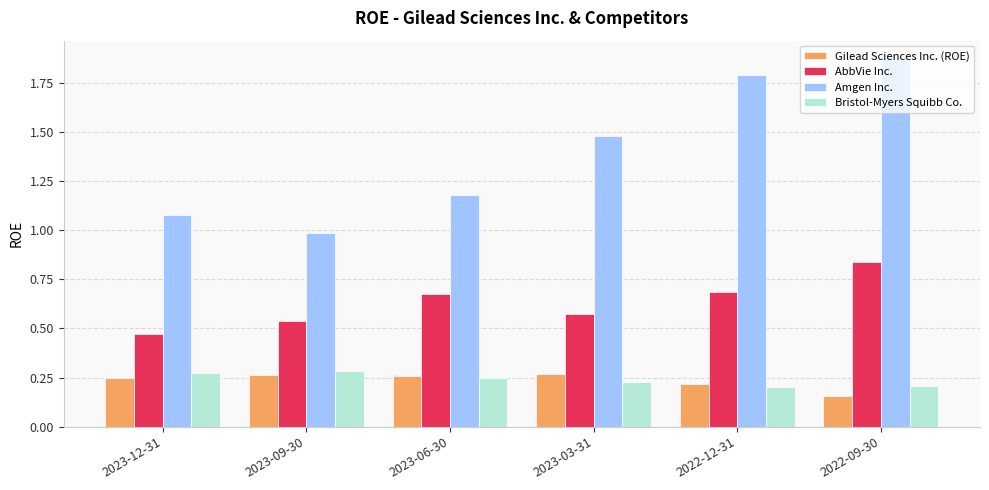

Does the chart contain stacked bars?

No